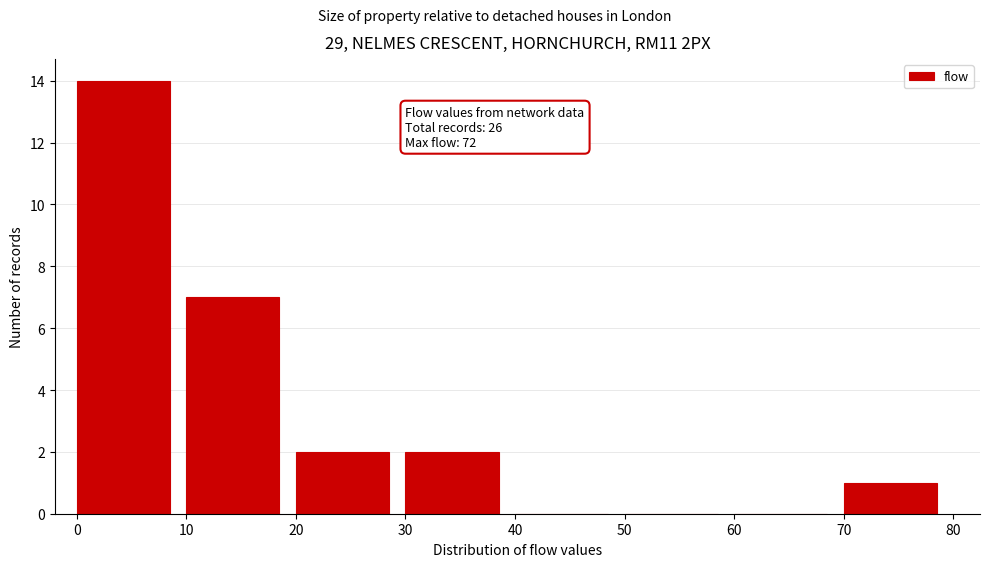

Over which range of the x-axis is the bar tallest?

0 to 10